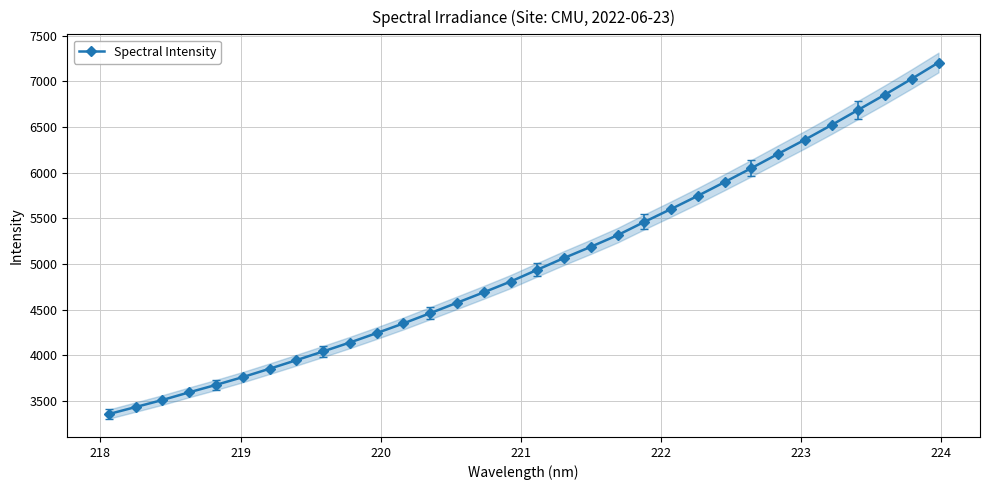

What is the lowest value of the Spectral Intensity series?

3357.2